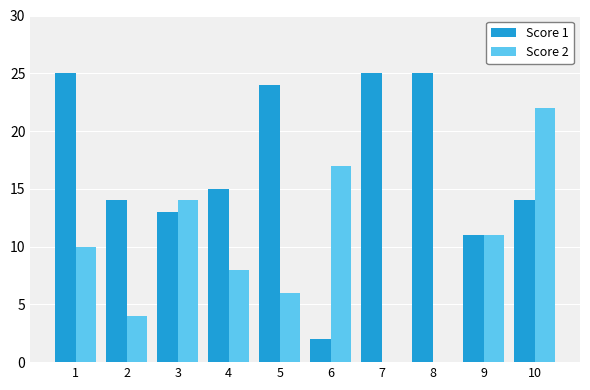

True or false: Score 2 has a value of 22 at 10.

True